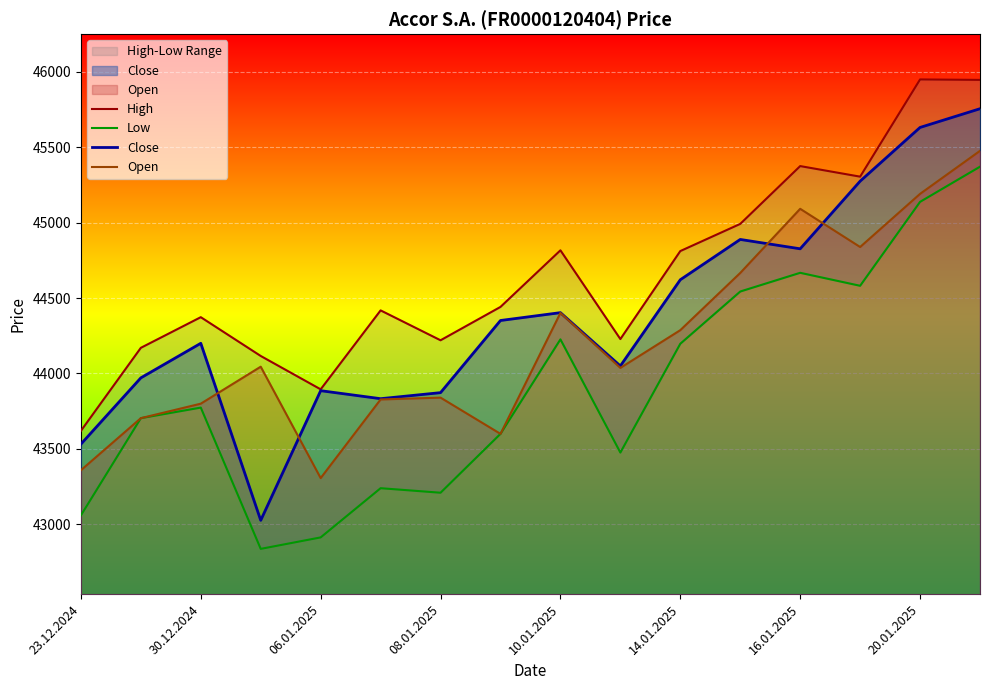

What is the difference between the maximum and minimum values in the Low series?

2532